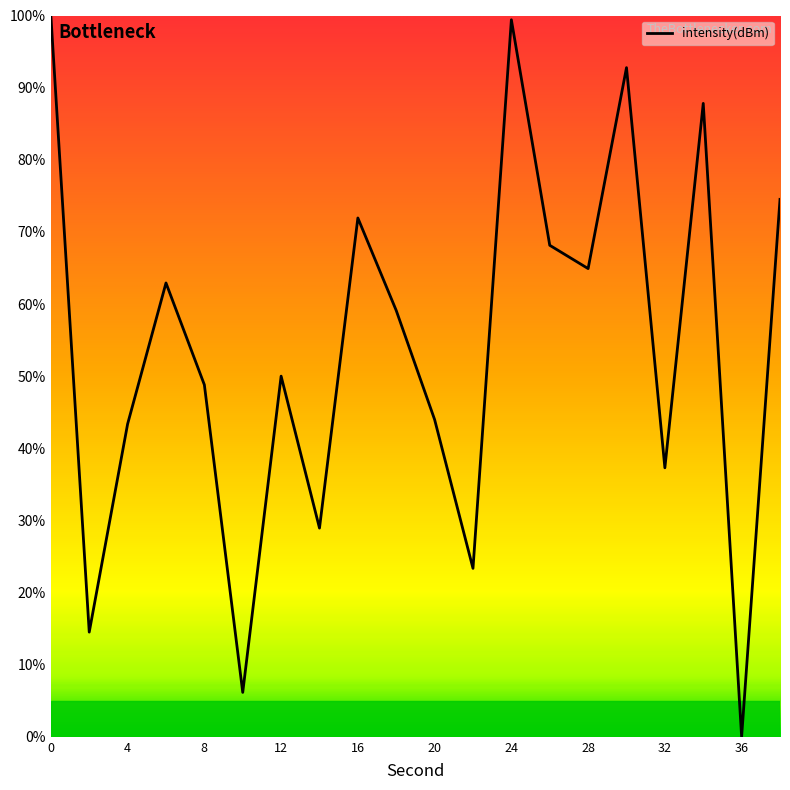

What is the greatest value displayed?

100.0